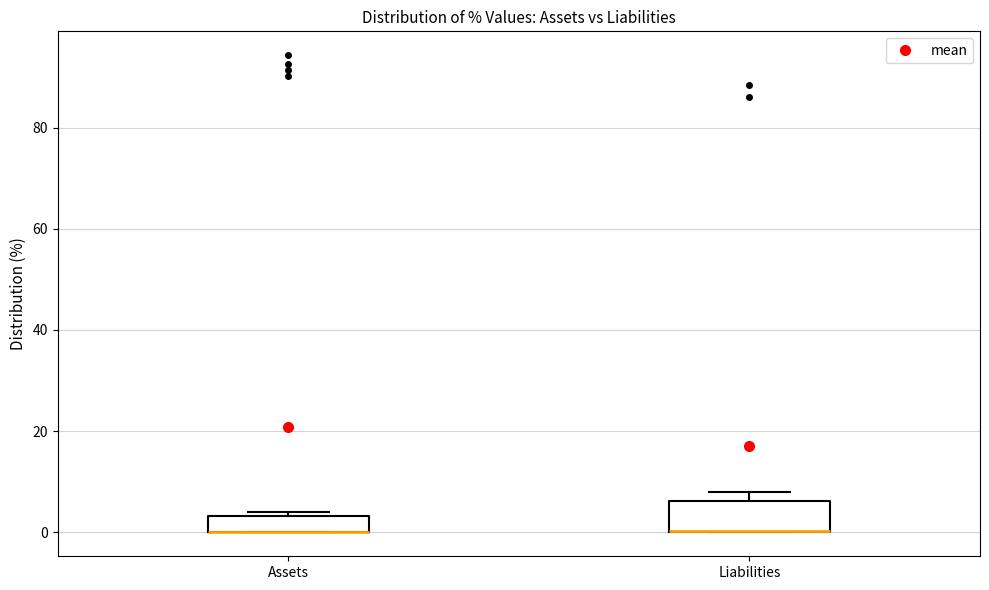

Reading left to right, transcribe this box plot: for each box, give where its median line is, the range the box spans, and where its two whiskers end, as read against the y-axis. The values are not printed on the chart, so give them approximately, as read against the axis.

Assets: median 0 (drawn on the box's lower edge), box 0 to 4, whiskers 0 to 4 (just above the box's upper edge)
Liabilities: median 0 (drawn on the box's lower edge), box 0 to 6, whiskers 0 to 8